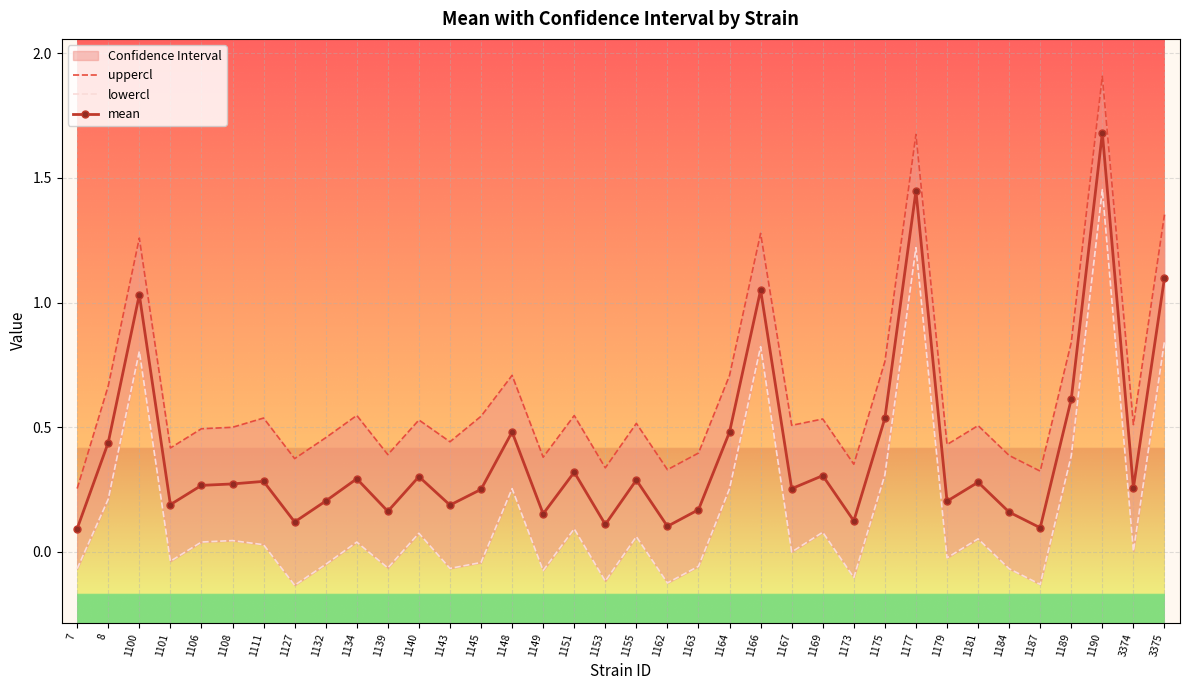

Is it true that mean equals 0.7 at 8?

False